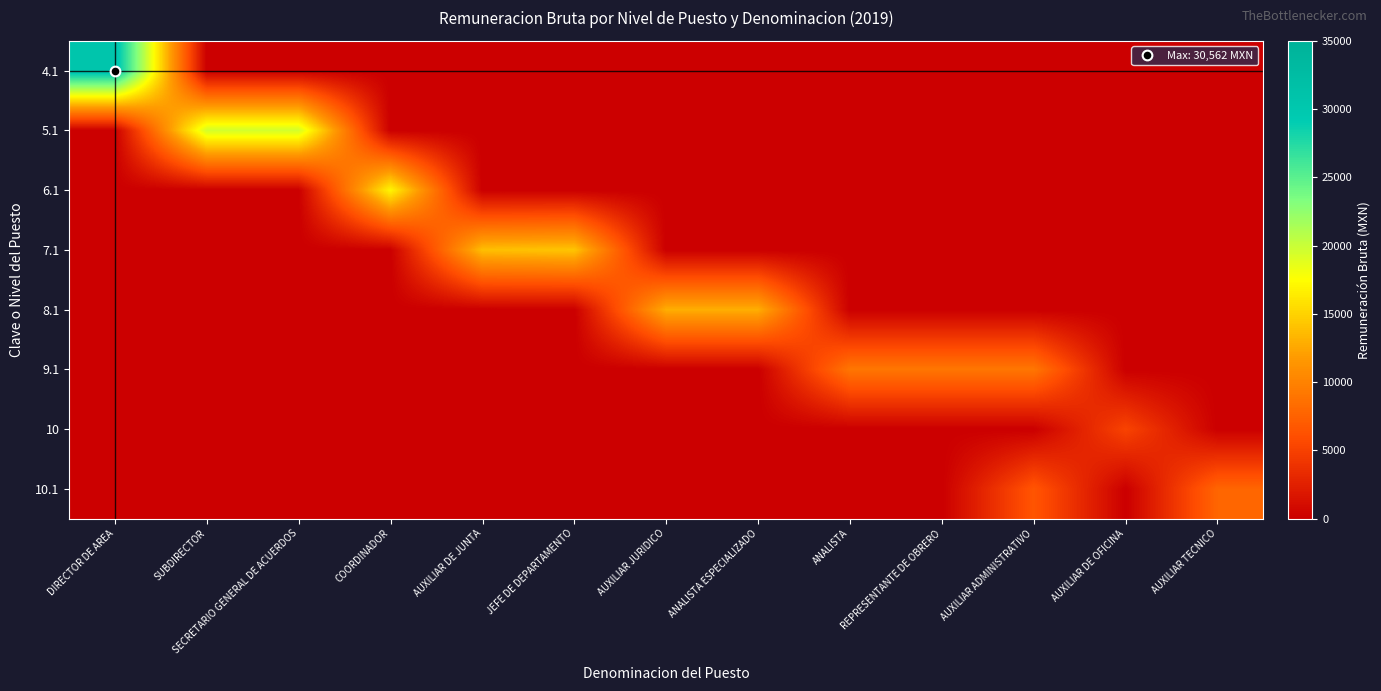

What is the spread (max minus min) of values at SUBDIRECTOR?

19514.2